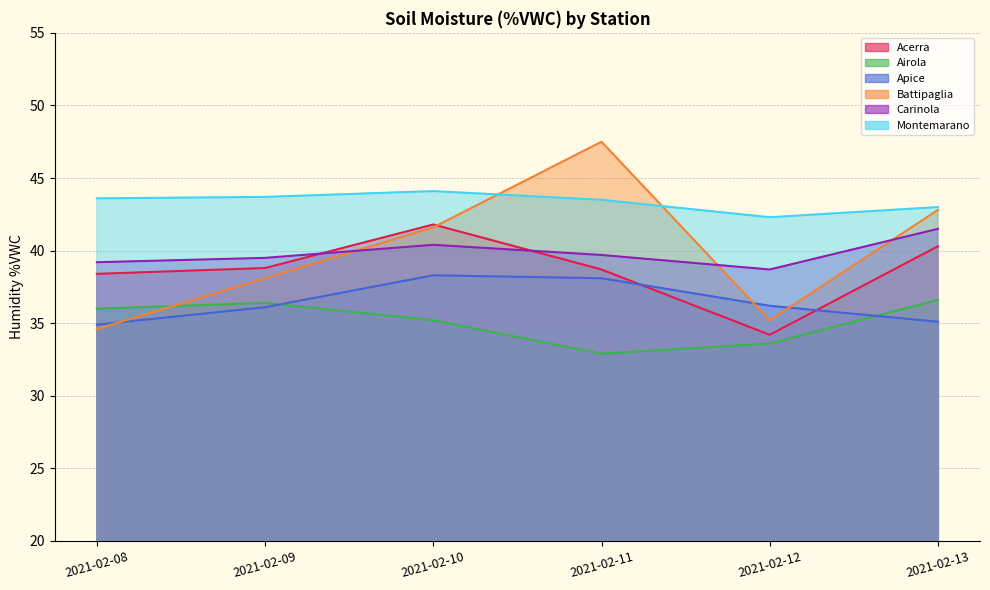

At 2021-02-12, list the series in order from smallest to largest.

Airola, Acerra, Battipaglia, Apice, Carinola, Montemarano